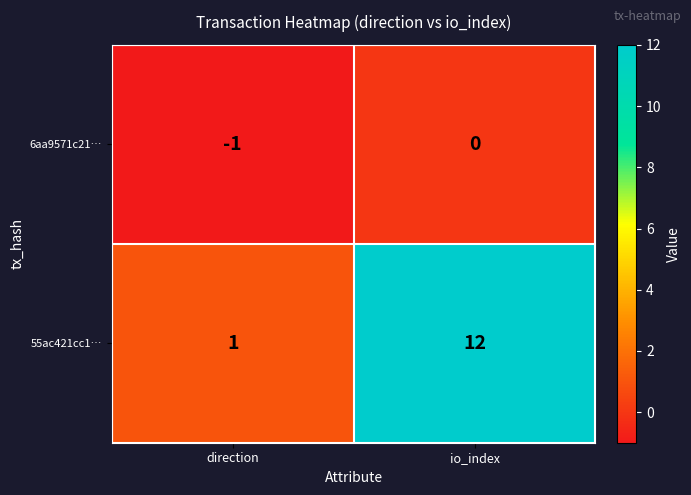

At io_index, list the series in order from largest to smallest.

55ac421cc1…, 6aa9571c21…